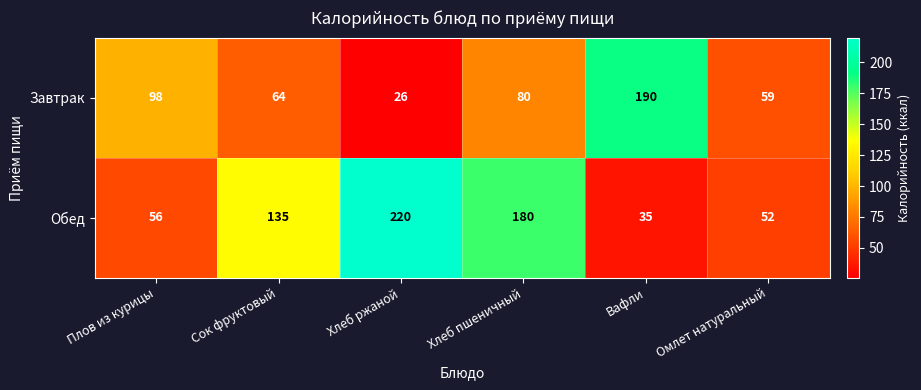

Where does the Завтрак series first go above 80?

Плов из курицы